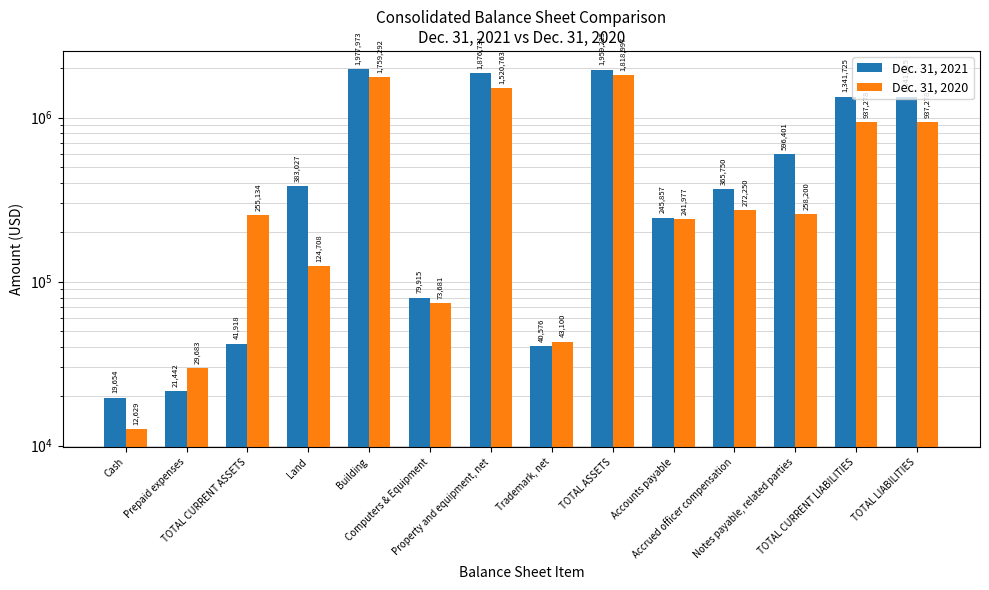

At which label does Dec. 31, 2020 first exceed 258200?

Building